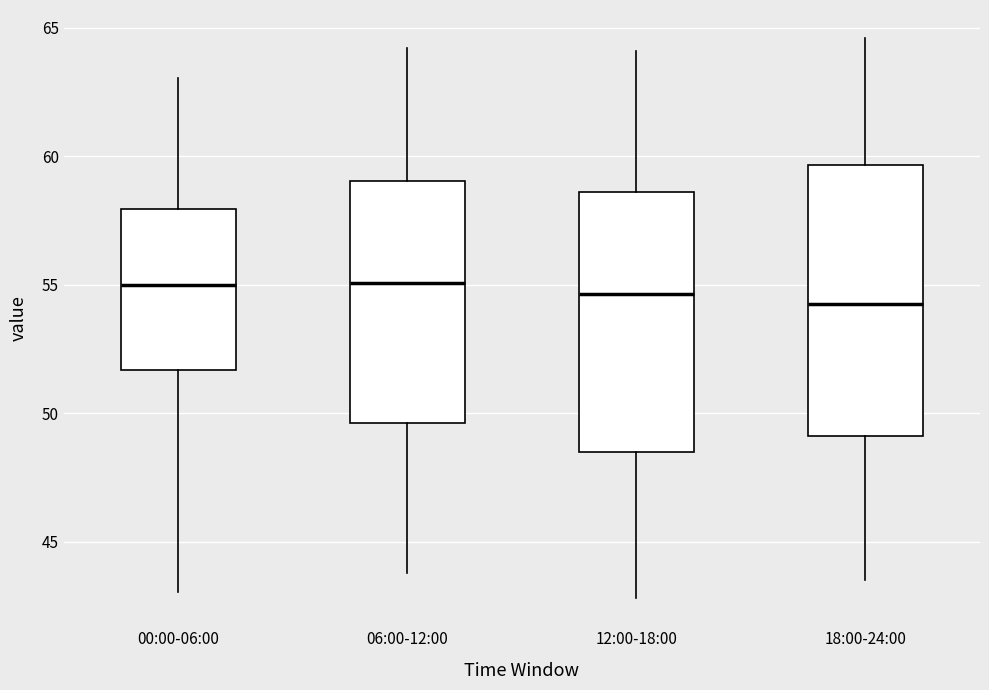

Reading left to right, read every box against the y-axis: the position of its median line, the range the box covers, and the ends of its whiskers. The values are not printed on the chart, so give them approximately, as read against the axis.

00:00-06:00: median 55.0, box 51.5 to 58.0, whiskers 43.0 to 63.0
06:00-12:00: median 55.0, box 49.5 to 59.0, whiskers 44.0 to 64.0
12:00-18:00: median 54.5, box 48.5 to 58.5, whiskers 43.0 to 64.0
18:00-24:00: median 54.5, box 49.0 to 59.5, whiskers 43.5 to 64.5